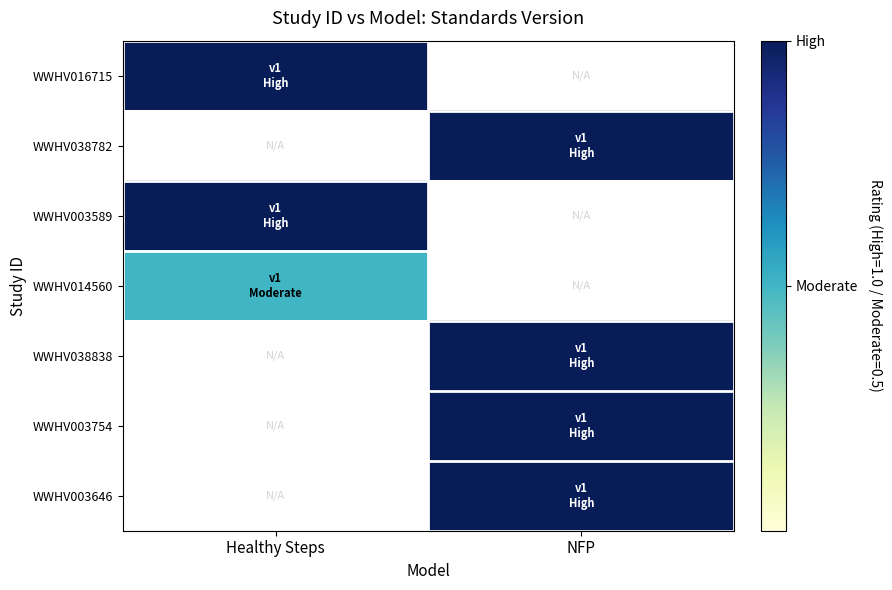

Between NFP and Healthy Steps, which is larger?

Healthy Steps